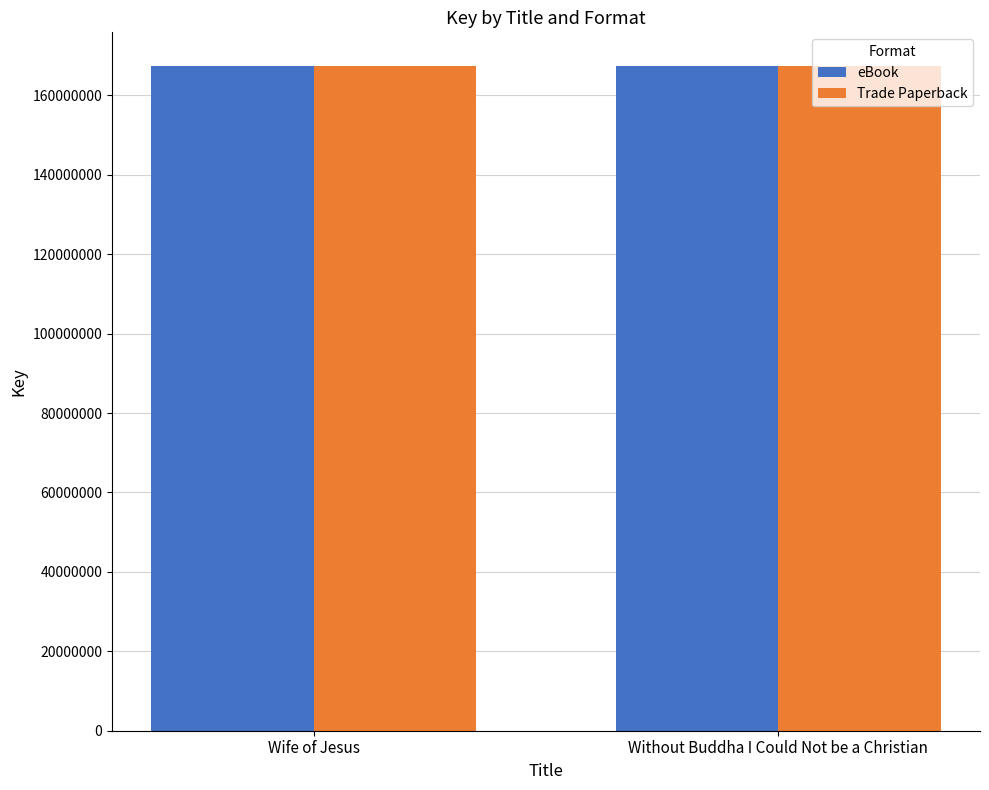

What is the difference between the maximum and minimum values in the eBook series?

951